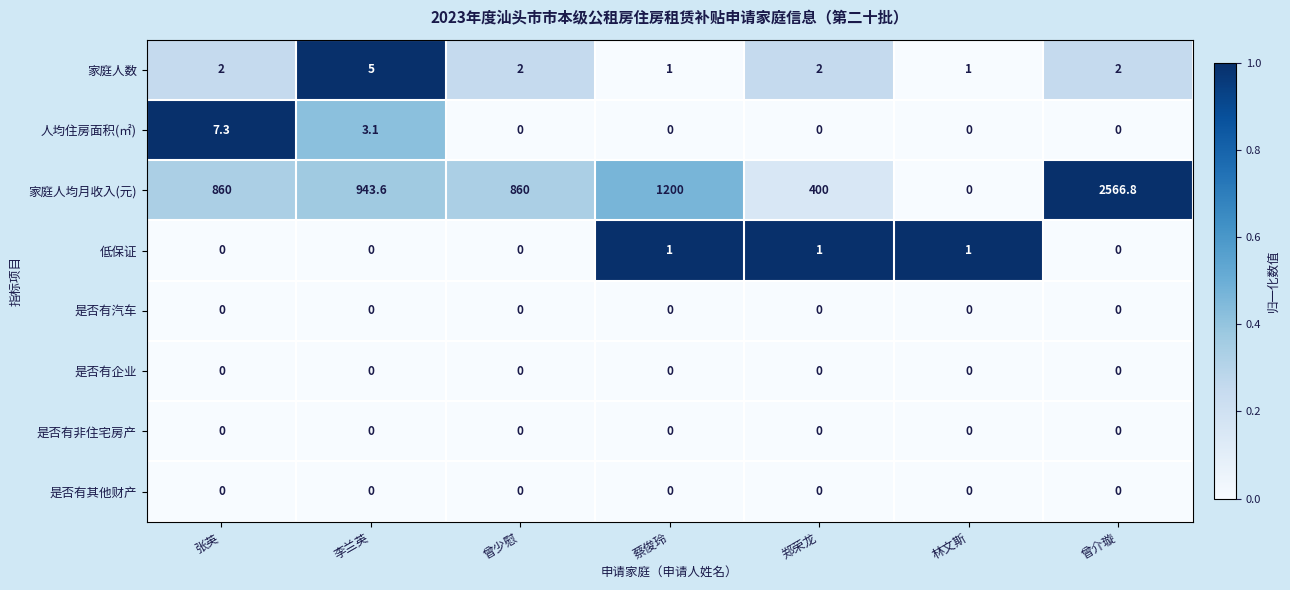

What is the sum of all 家庭人均月收入(元) values?

6830.4